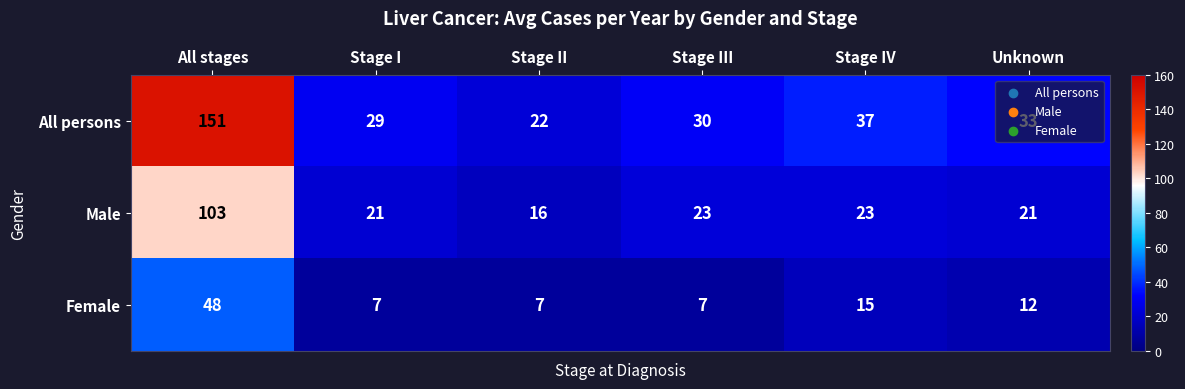

What is the difference between the Male values at Stage II and Stage III?

7